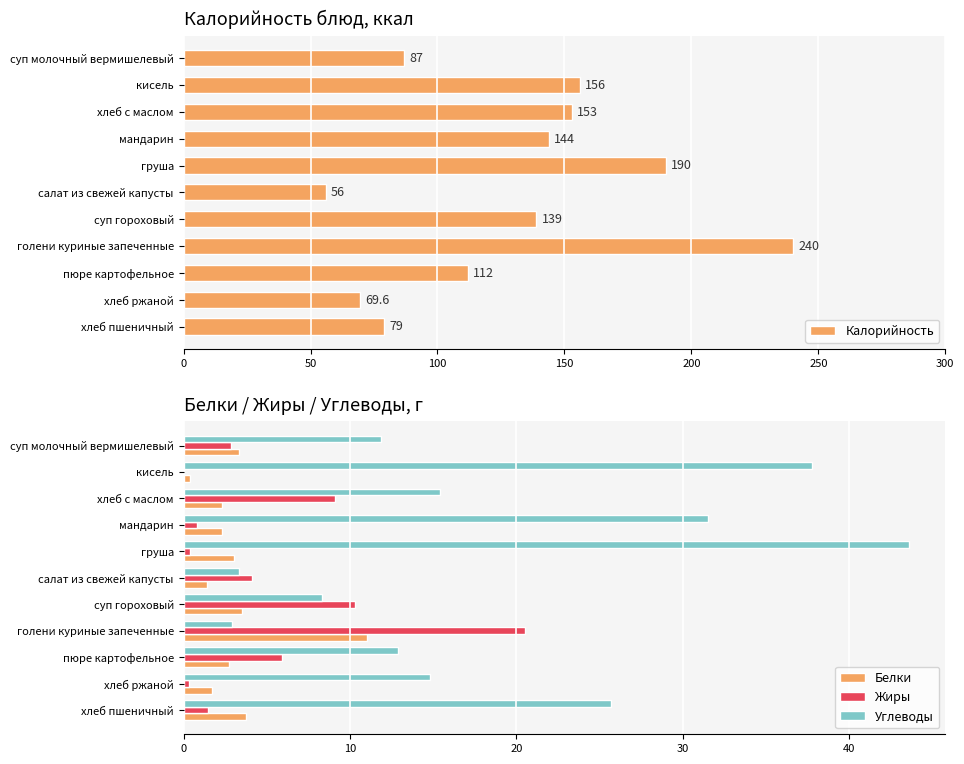

What is the difference between the Калорийность values at хлеб пшеничный and суп молочный вермишелевый?

8.0